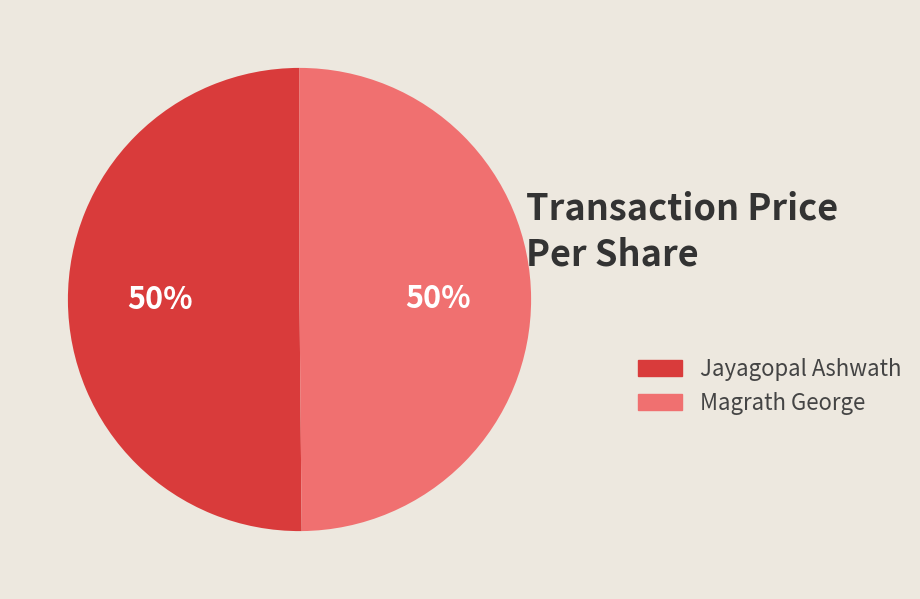

To the nearest percent, what is the average slice percentage?

50%